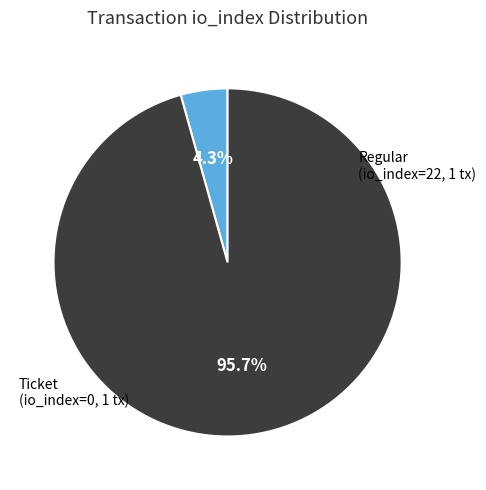

Does any single category account for the majority?

Yes